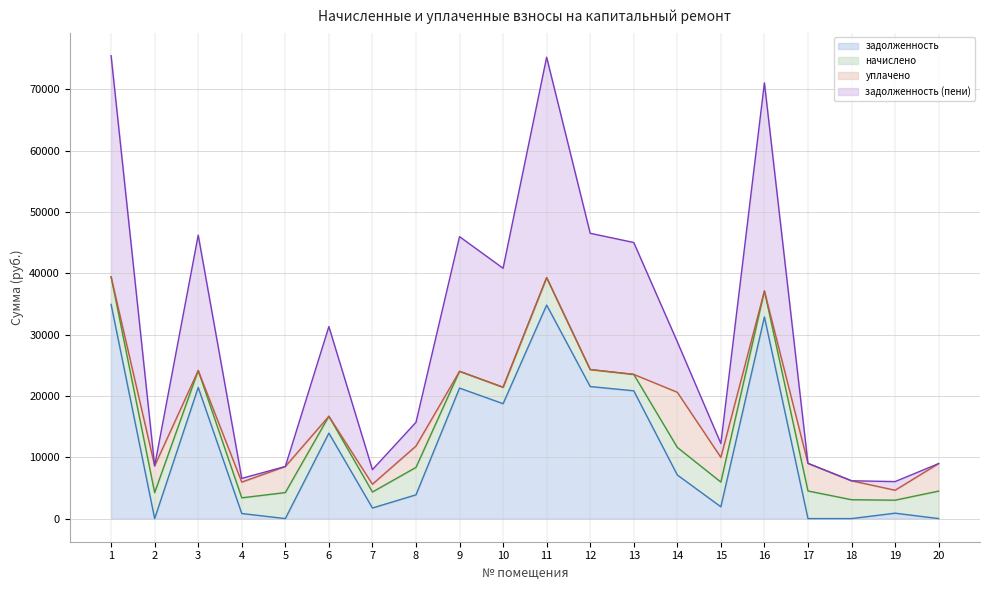

True or false: задолженность and задолженность (пени) intersect in this chart.

False